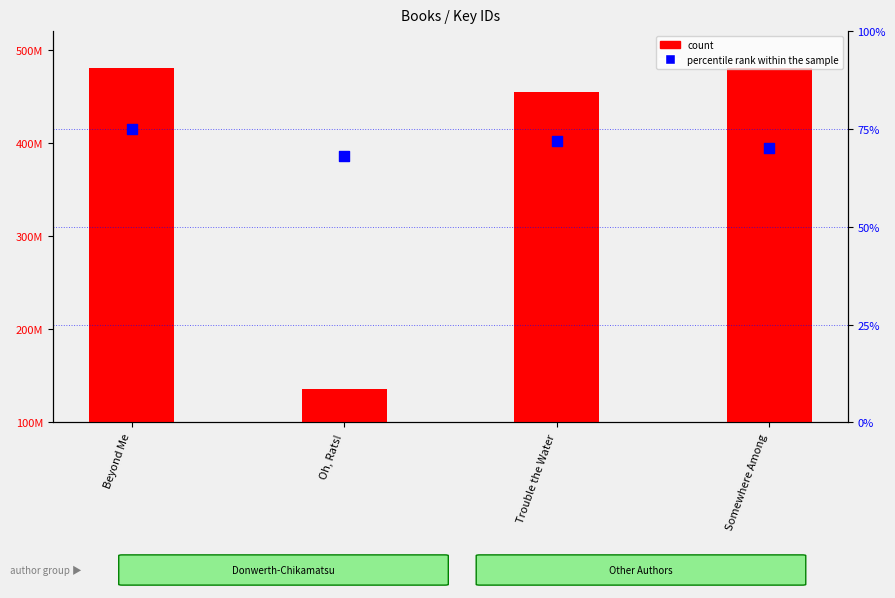

Which series contains the lowest Y value?

percentile rank within the sample